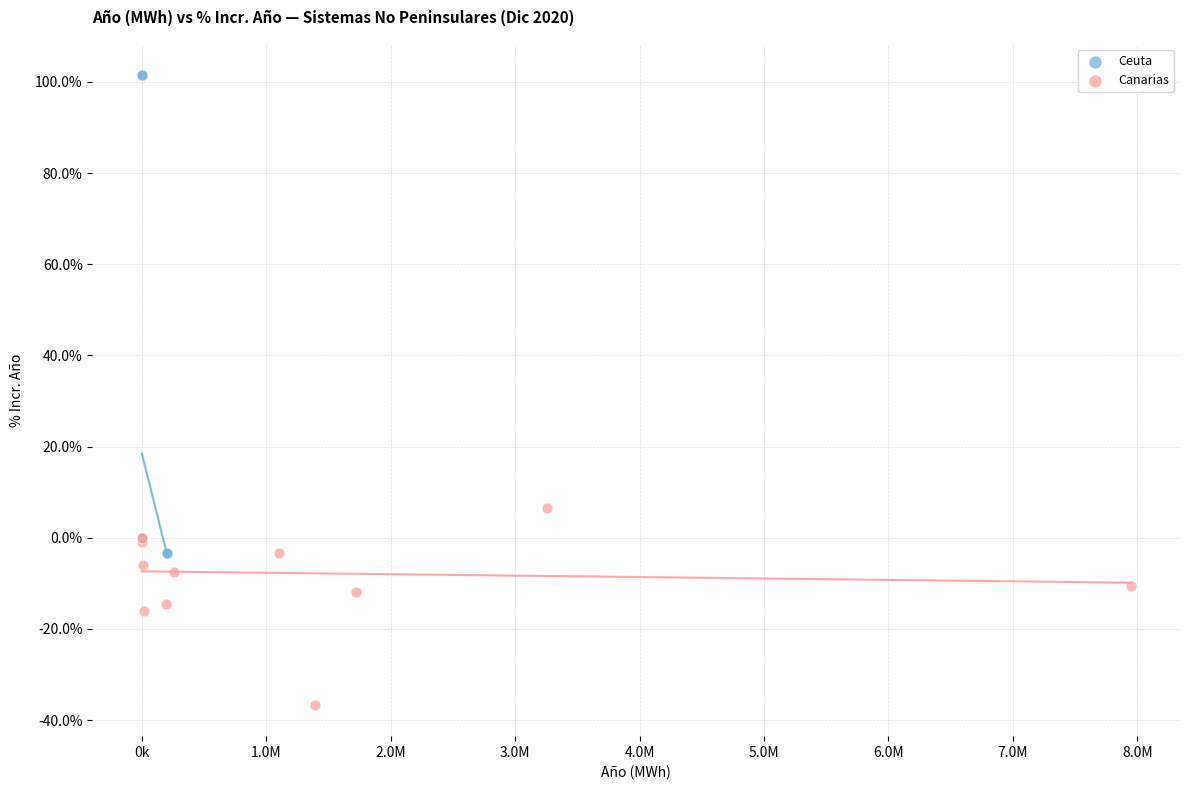

Which series contains the highest Y value?

Ceuta